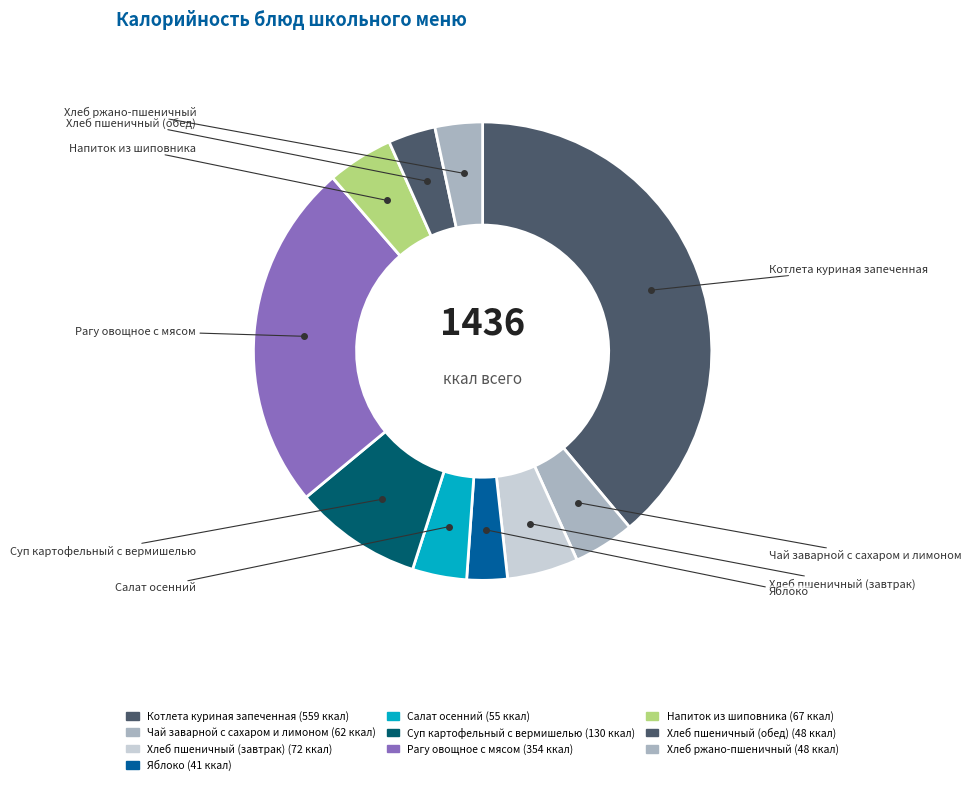

Does any single category account for the majority?

No